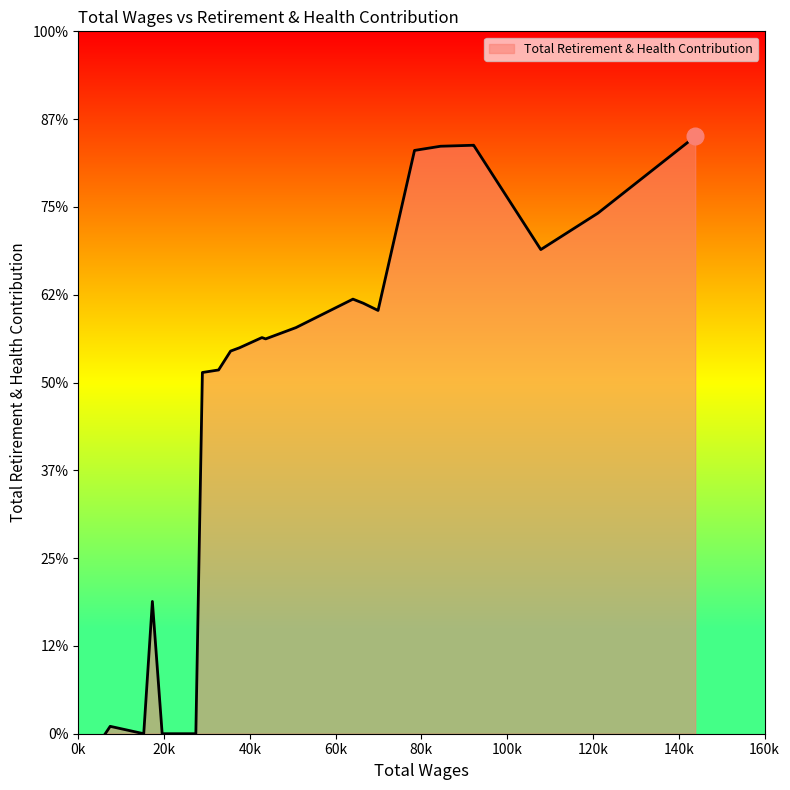

Is this an area chart (filled region under the line)?

Yes